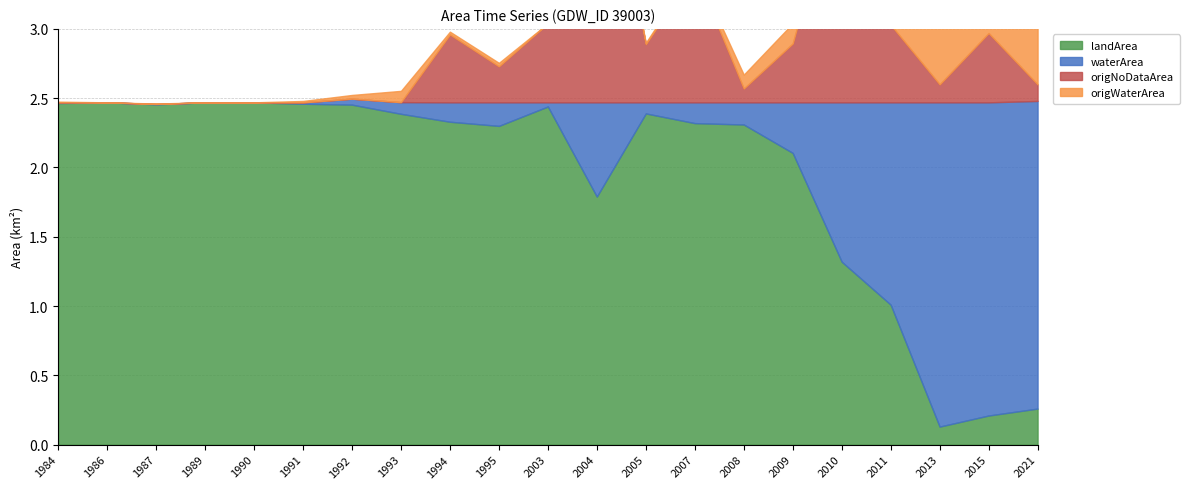

How many intersections are there between origWaterArea and origNoDataArea?

2